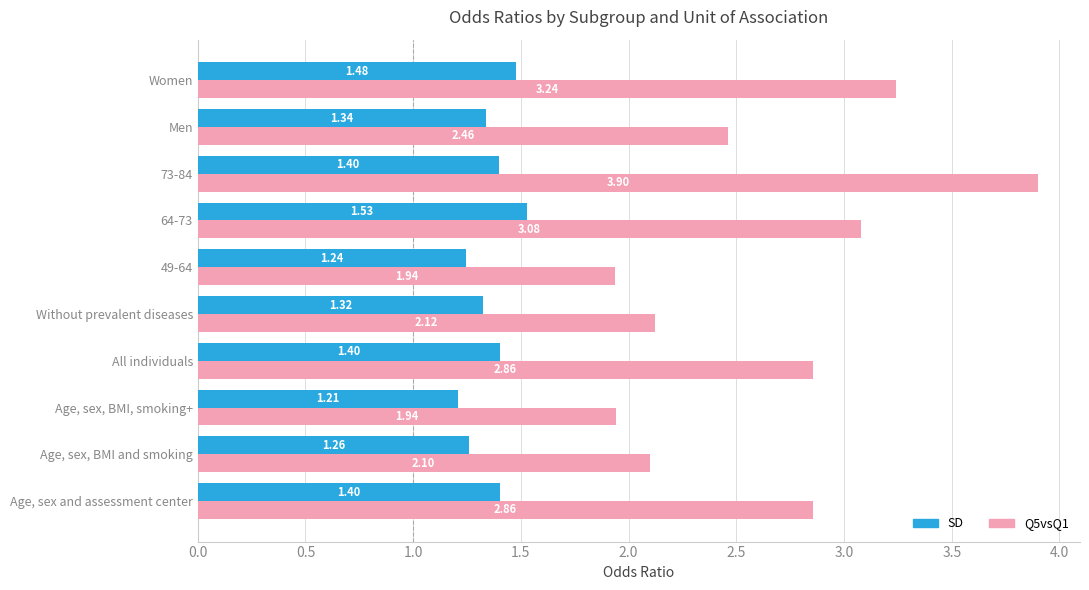

Is the value of SD at All individuals greater than the value of Q5vsQ1 at Women?

No